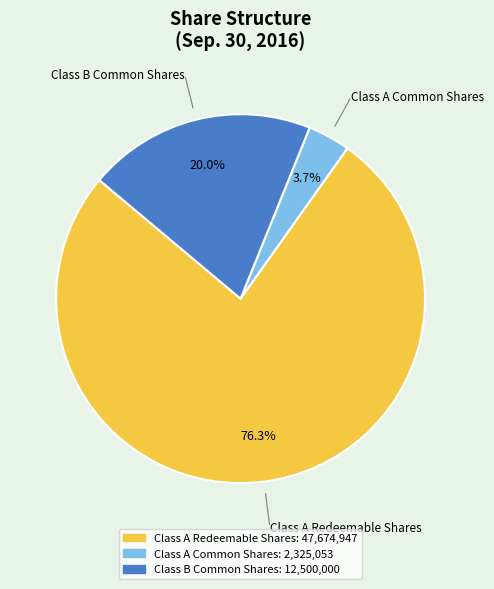

Does any single category account for the majority?

Yes